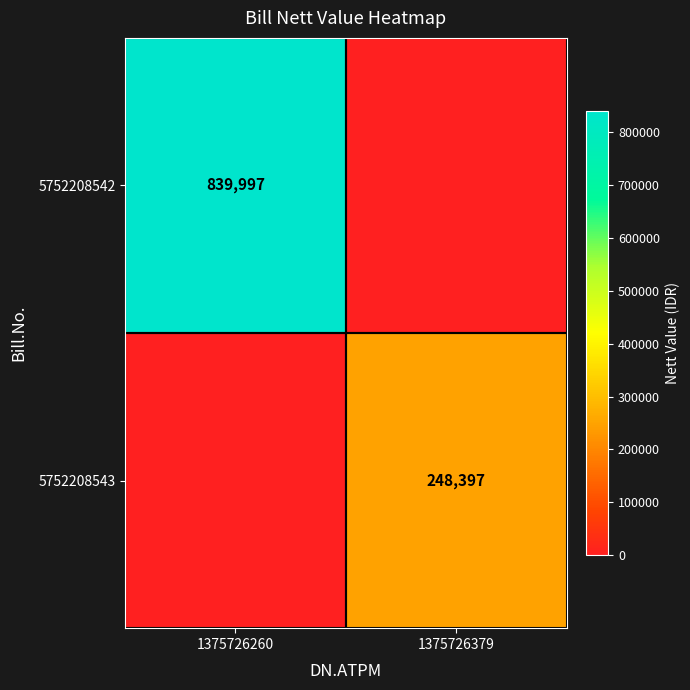

Is it true that 5752208543 equals 248397 at 1375726379?

True